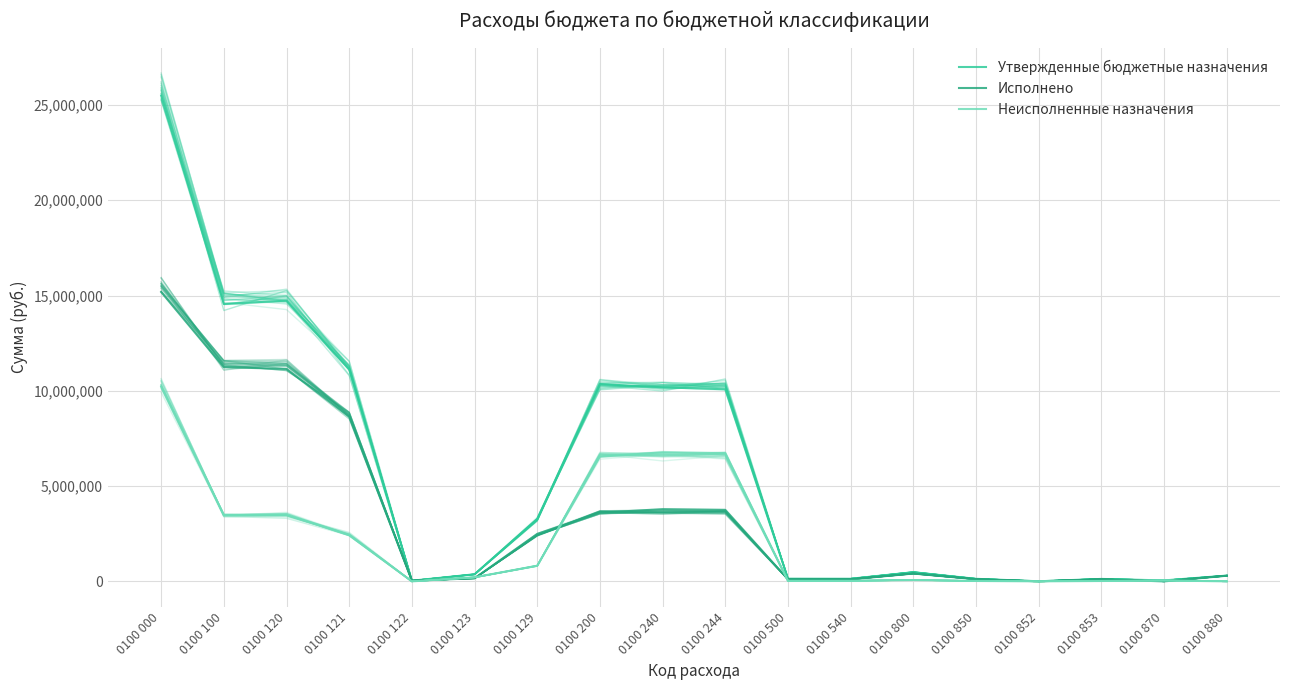

List the series in order of their overall mean, highest first.

Утвержденные бюджетные назначения, Исполнено, Неисполненные назначения